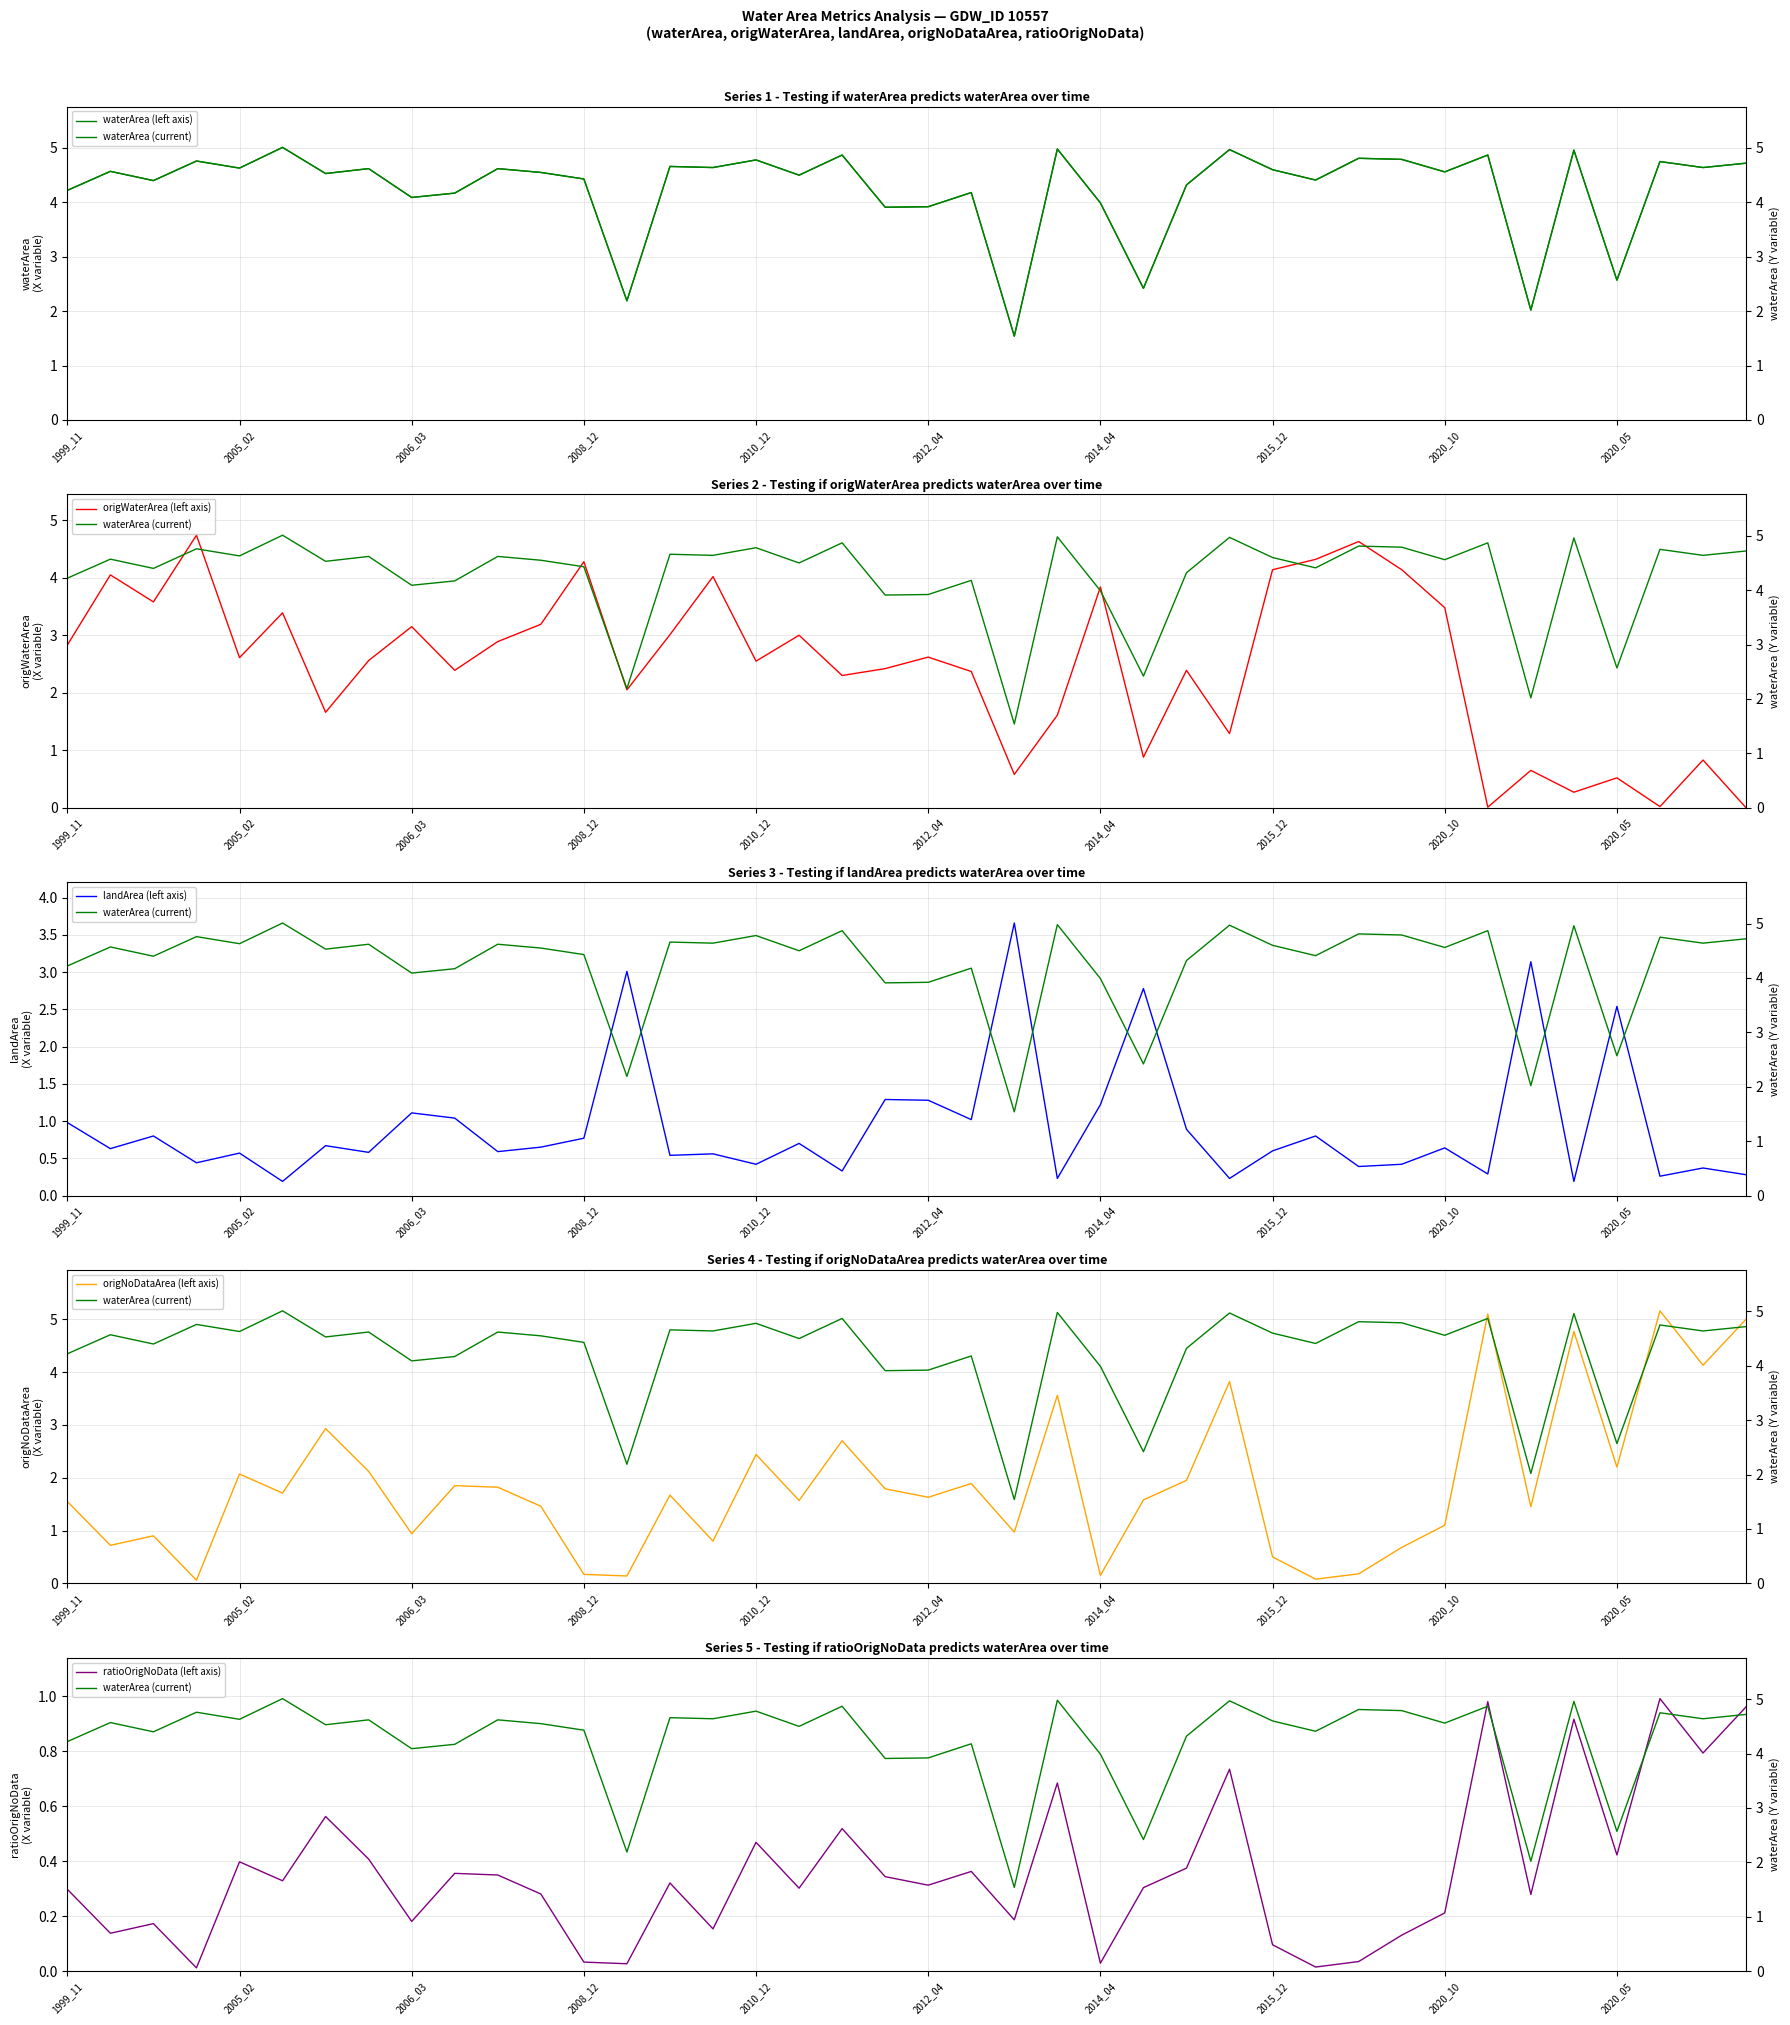

How many values in the waterArea (current) series are below 4?

8